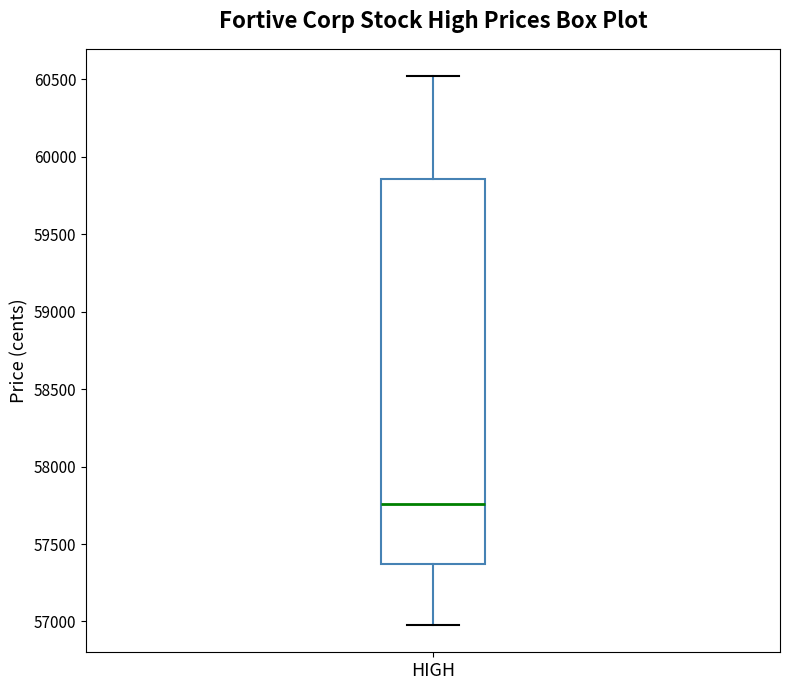

Where does the median line of the box for HIGH sit on the y-axis? The values are not printed on the chart, so give them approximately, as read against the axis.

57750